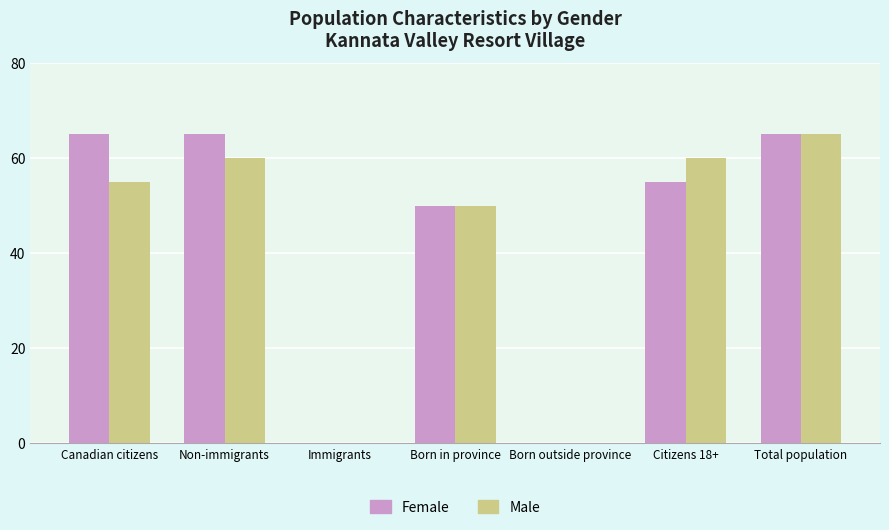

Count the Female values in the range 0 to 65.

7